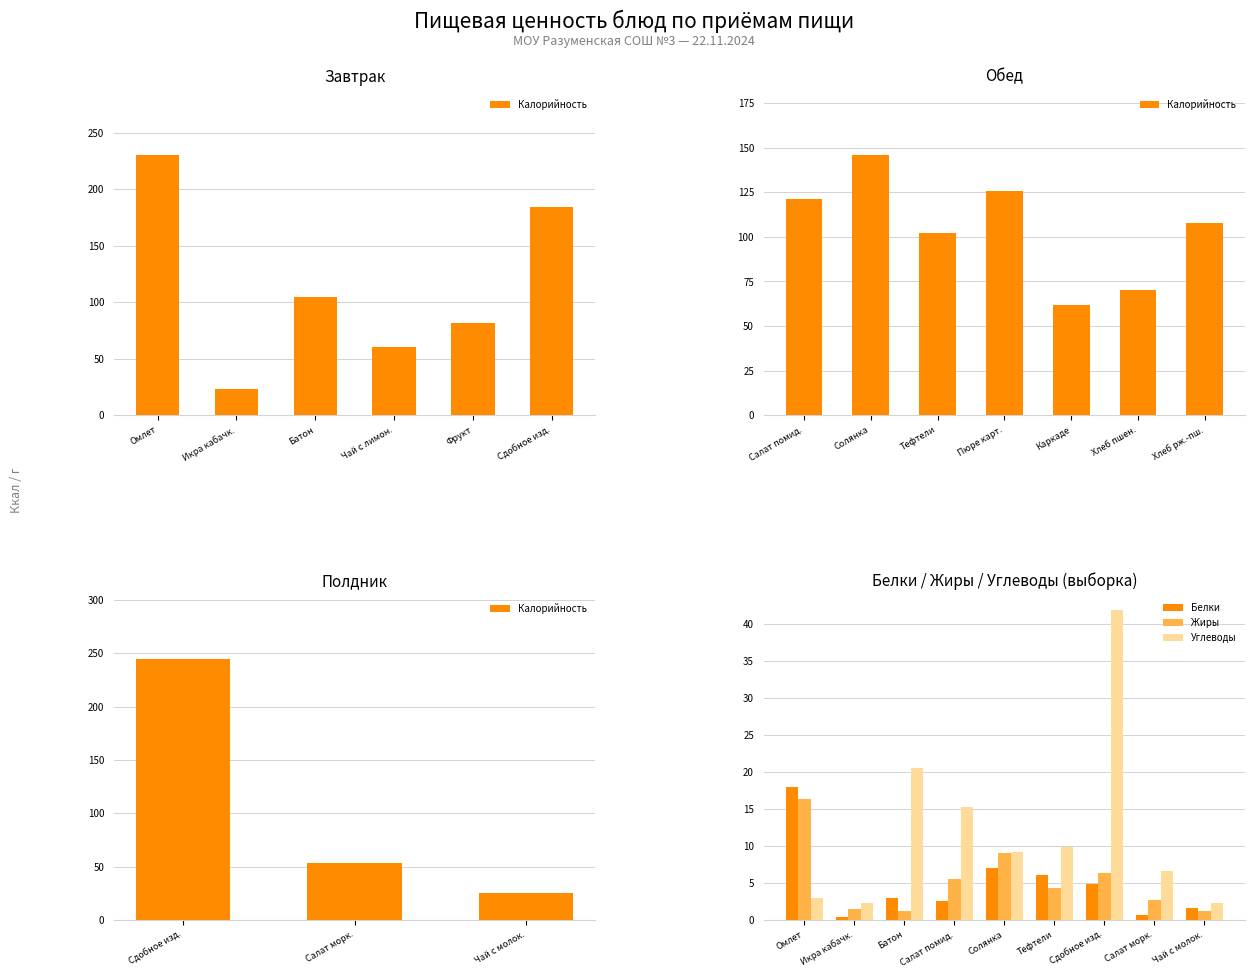

At which label is Углеводы closest to 22?

Батон